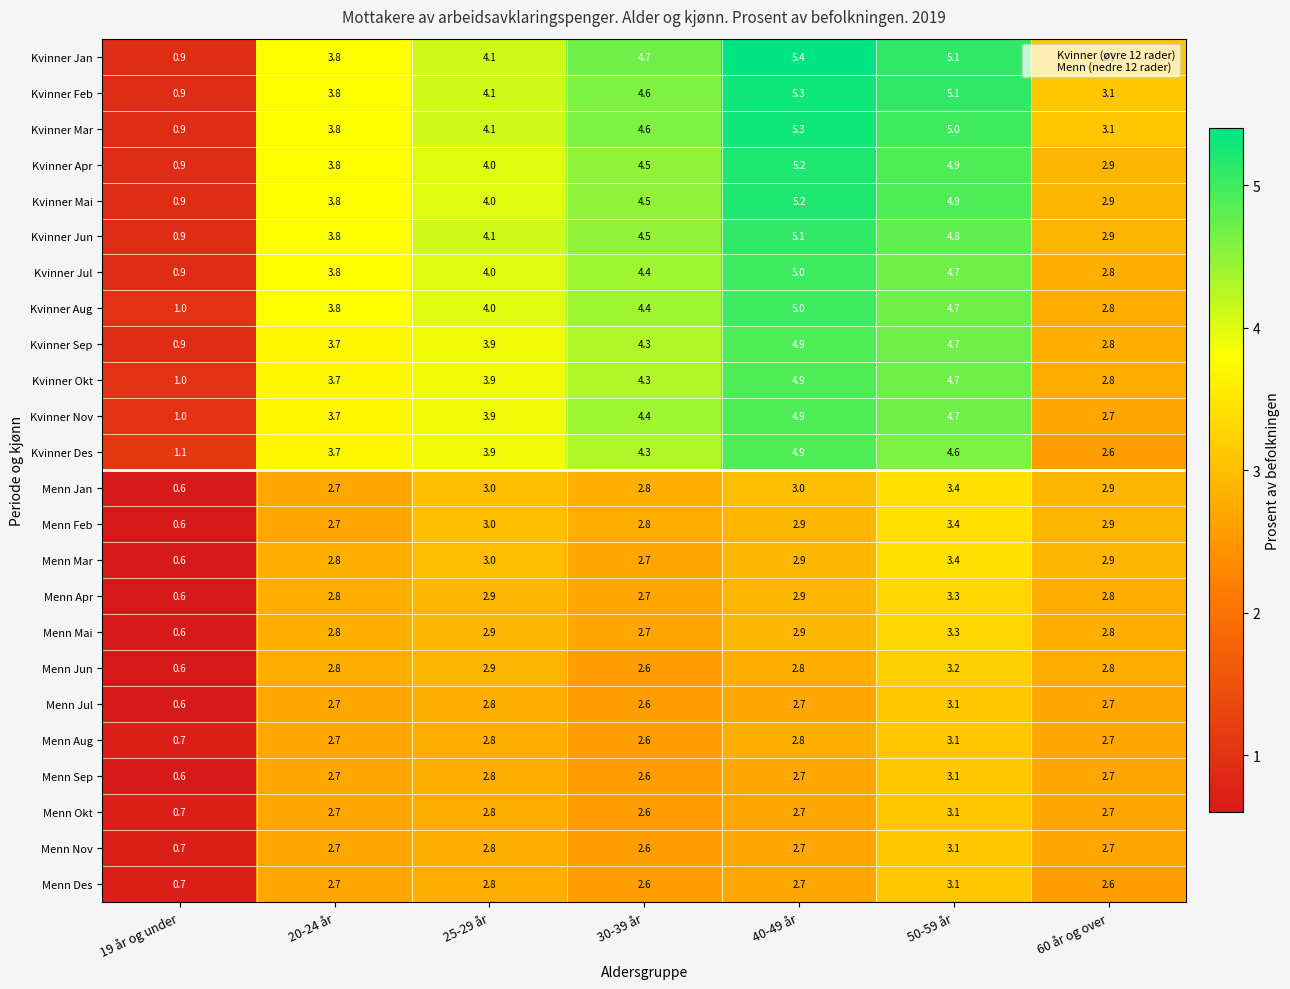

The value of Menn Jun at 20-24 år is 1.0. True or false?

False